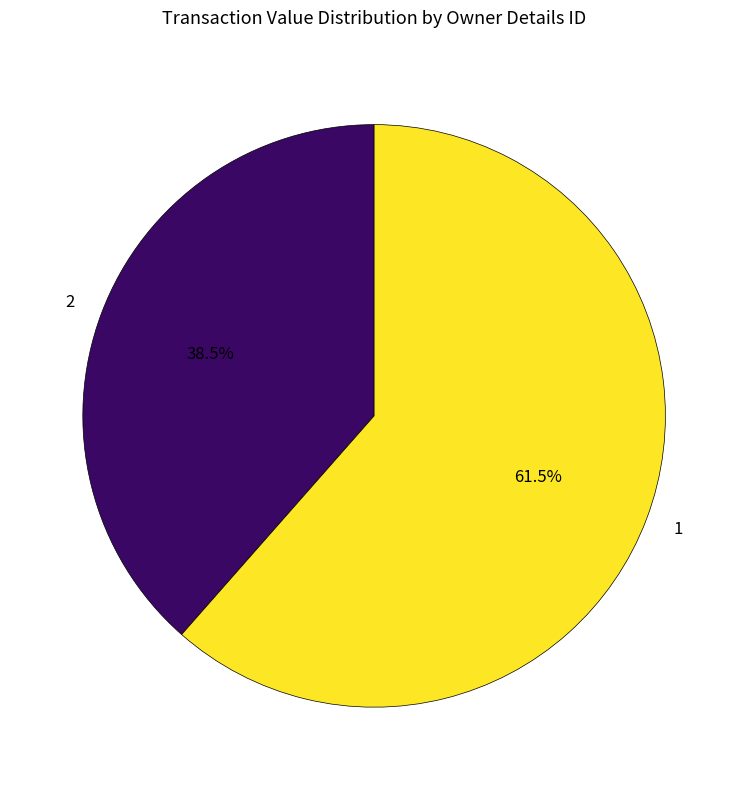

Is the sum of 2 and 1 greater than half?

Yes